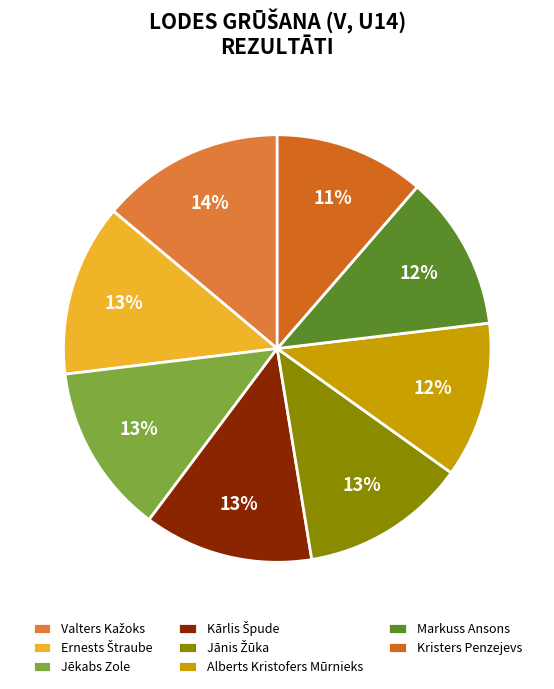

Count the number of slices in the pie.

8